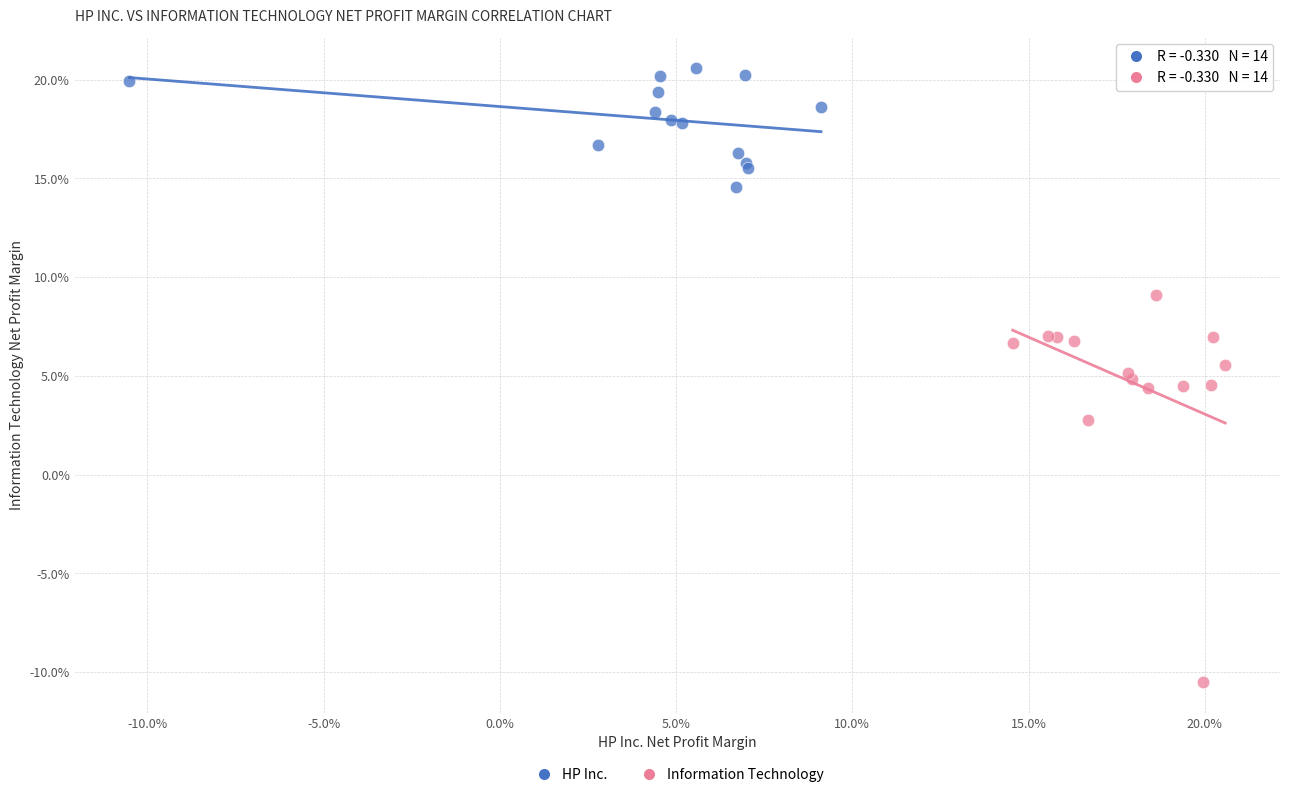

Which series contains the lowest Y value?

Information Technology